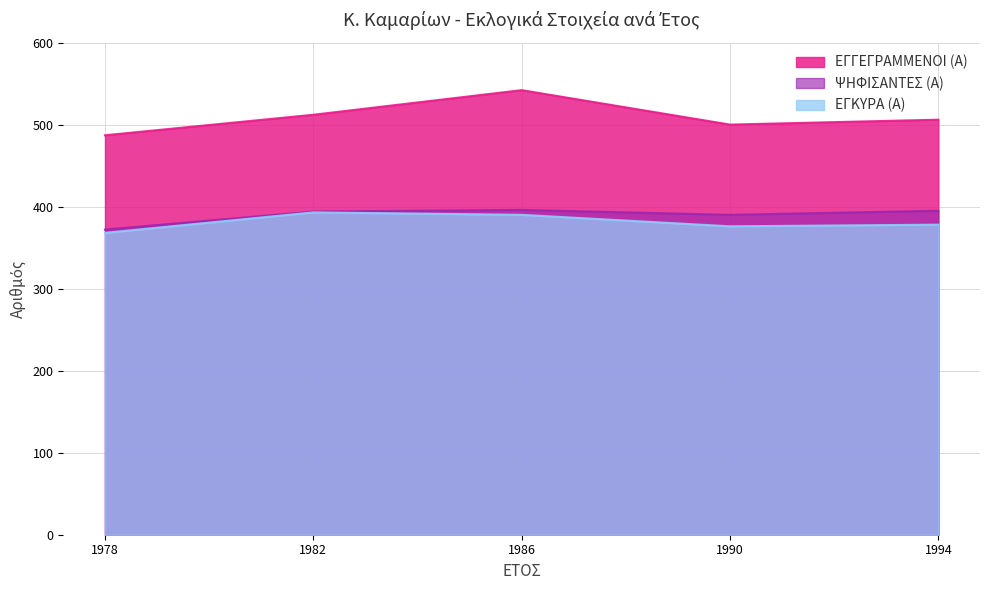

What is the difference between the ΕΓΚΥΡΑ (Α) values at 1994 and 1986?

12